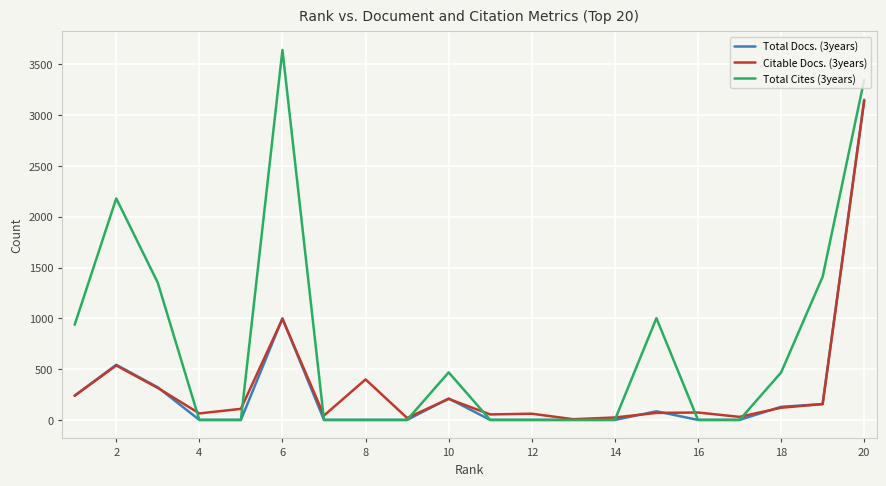

Does the chart display data point markers on the line(s)?

No